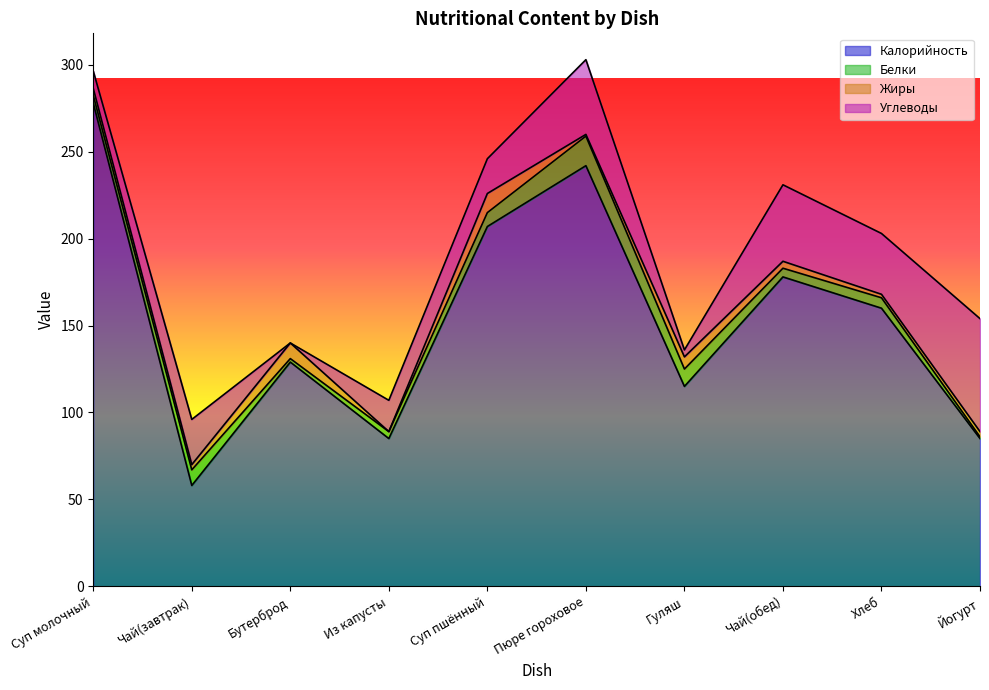

At which label does Калорийность first exceed 160?

Суп молочный